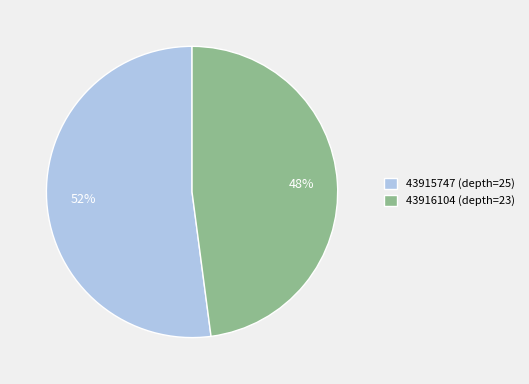

The 43916104 (depth=23) slice represents 39% of the pie. True or false?

False